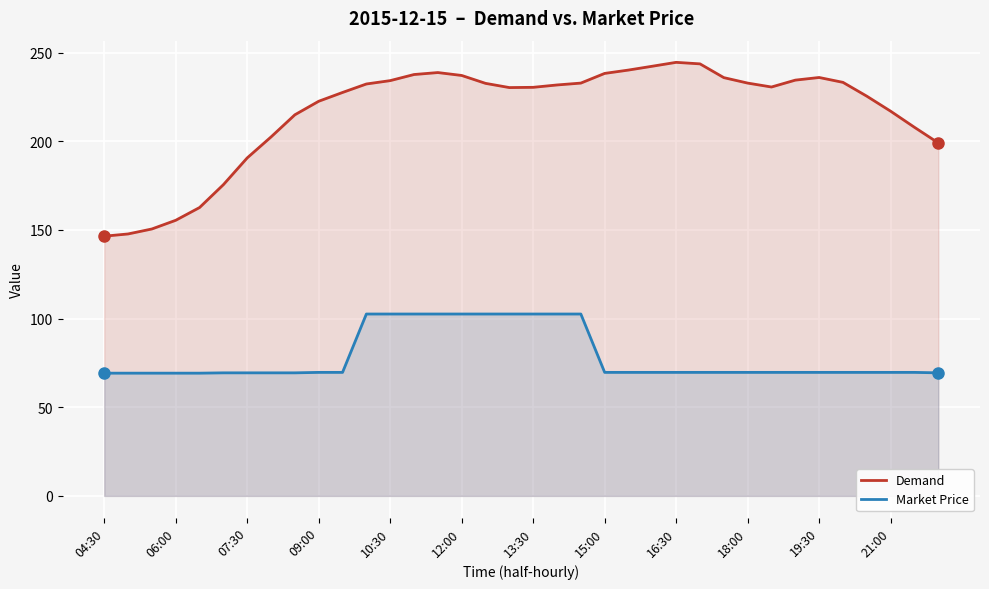

True or false: Demand and Market Price intersect in this chart.

False